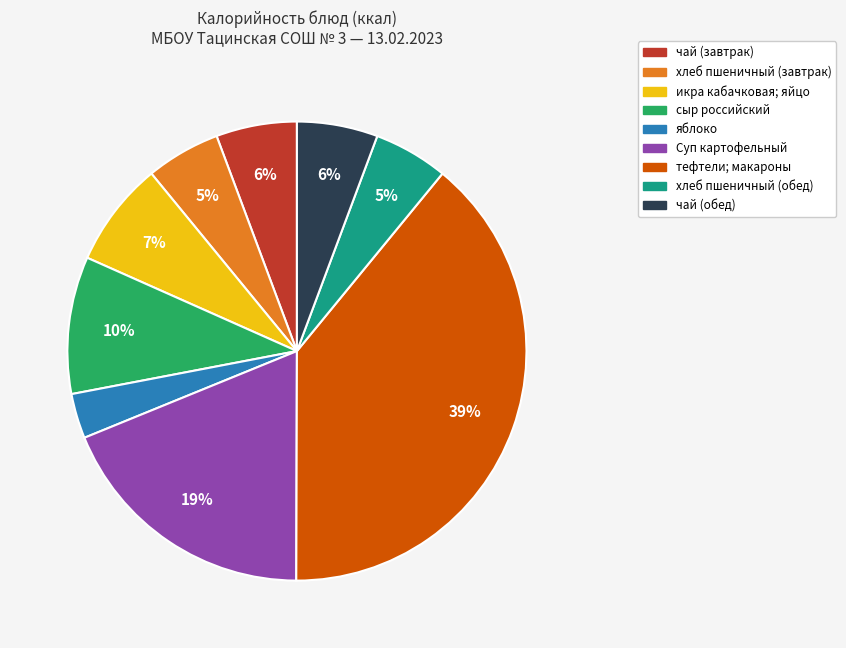

Approximately how many times larger is the value at чай (обед) compared to чай (завтрак)?

1.0